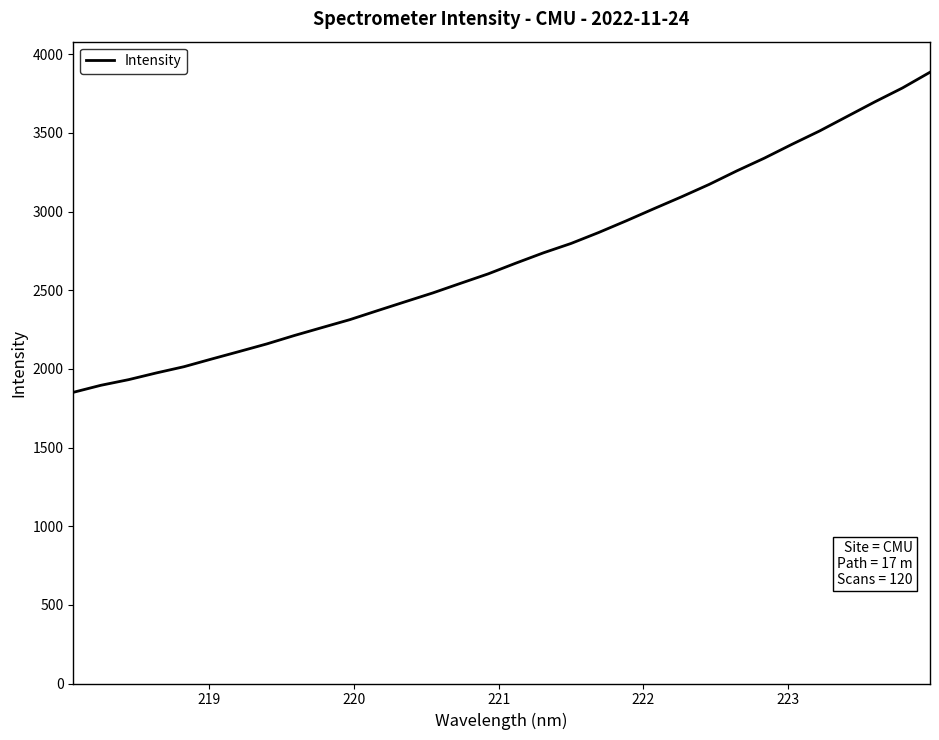

What is the difference between the maximum and minimum values?

2034.7